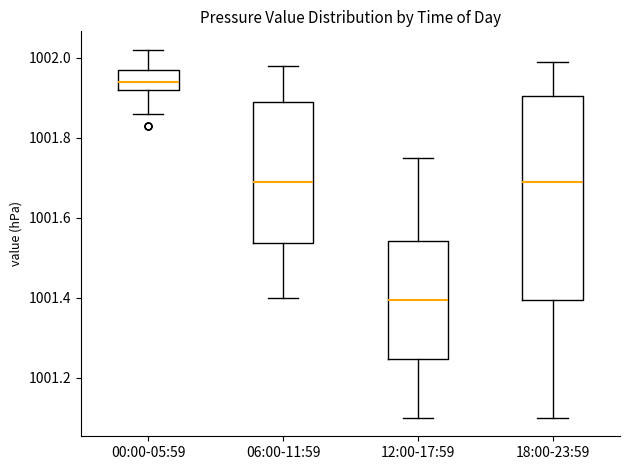

Which box is the tallest, from its lower edge to its upper edge?

18:00-23:59